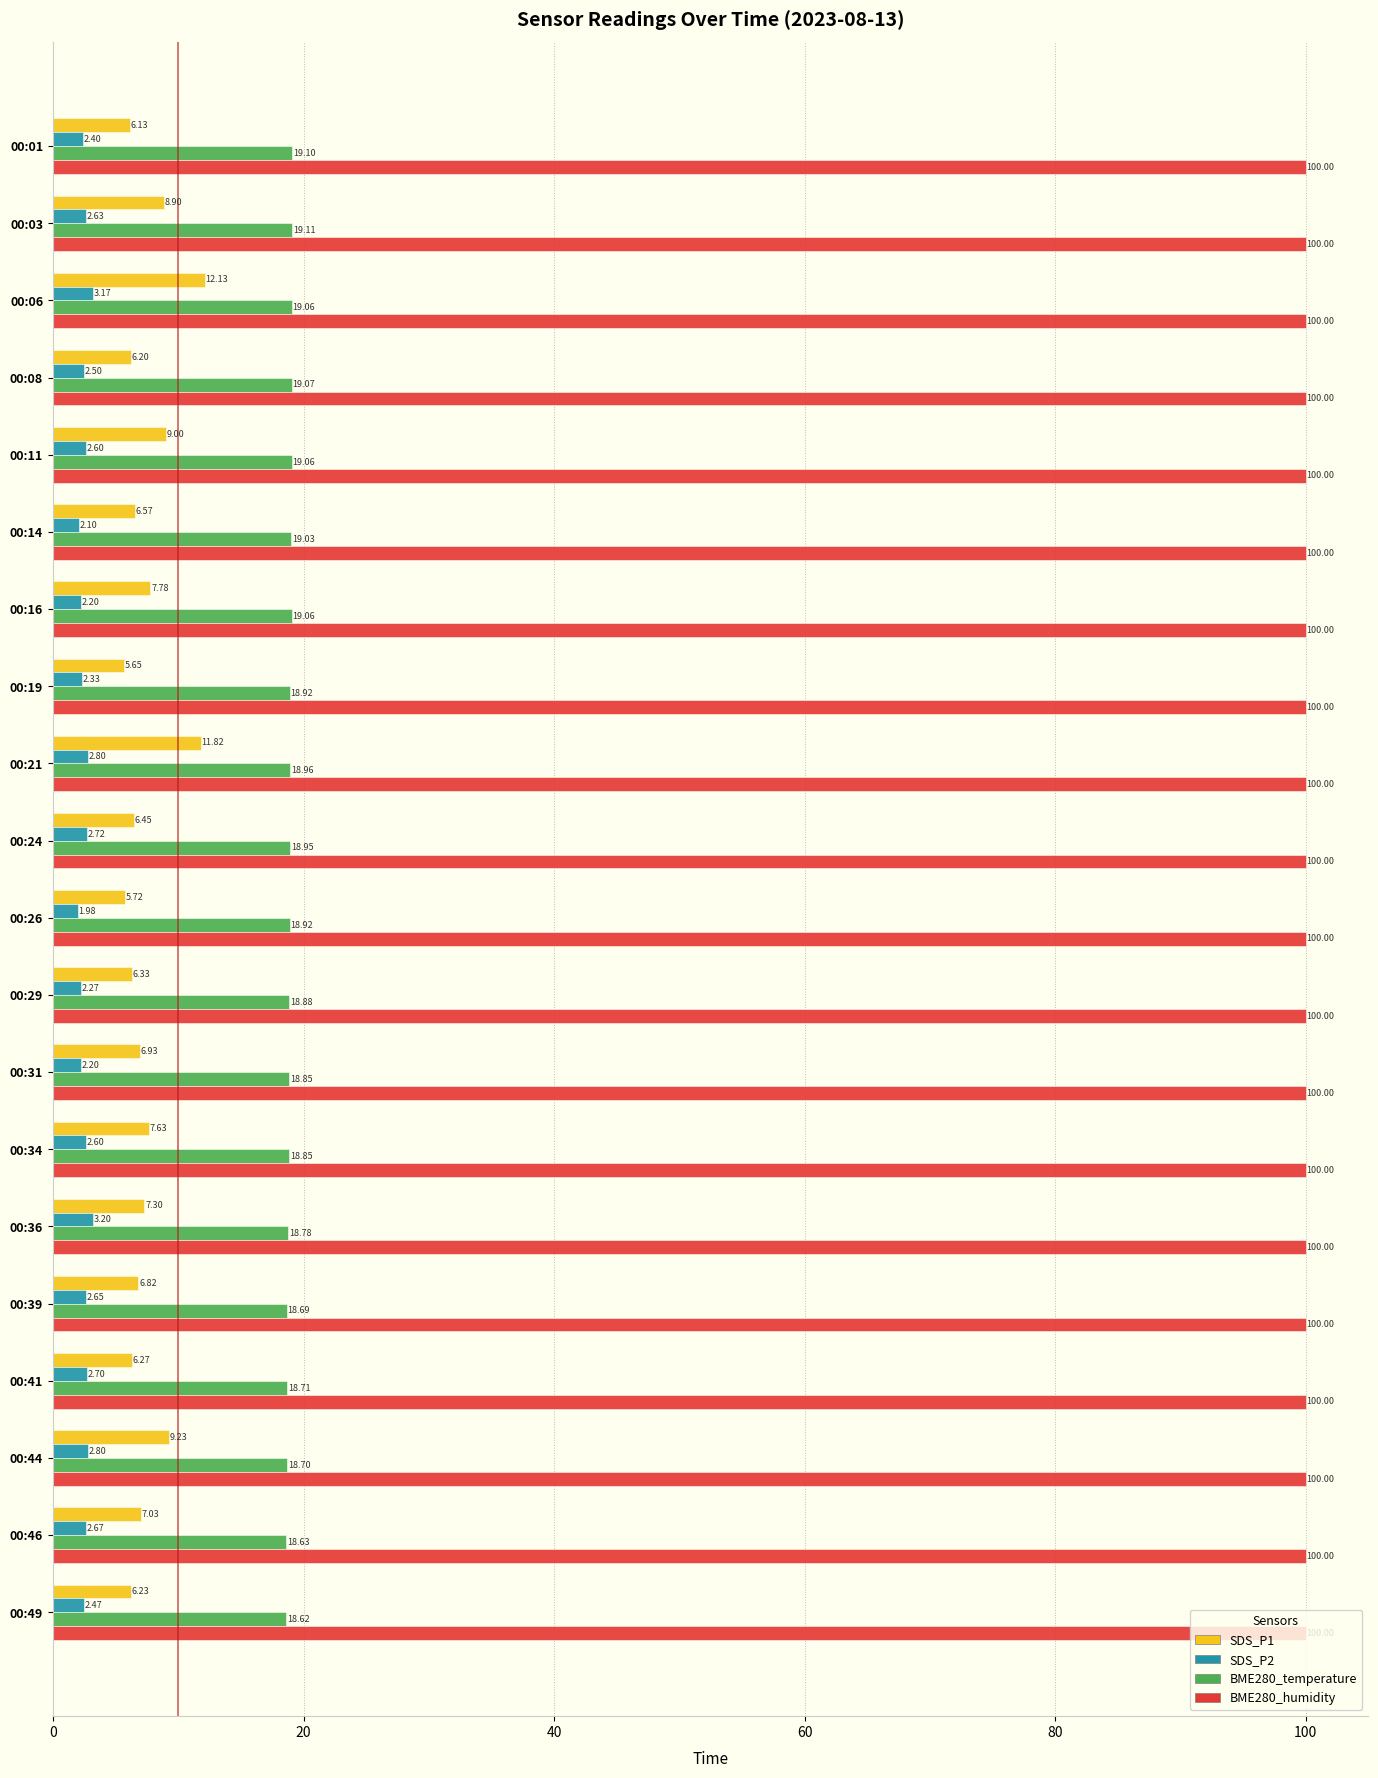

Rank the series by their maximum value, from lowest to highest.

SDS_P2, SDS_P1, BME280_temperature, BME280_humidity